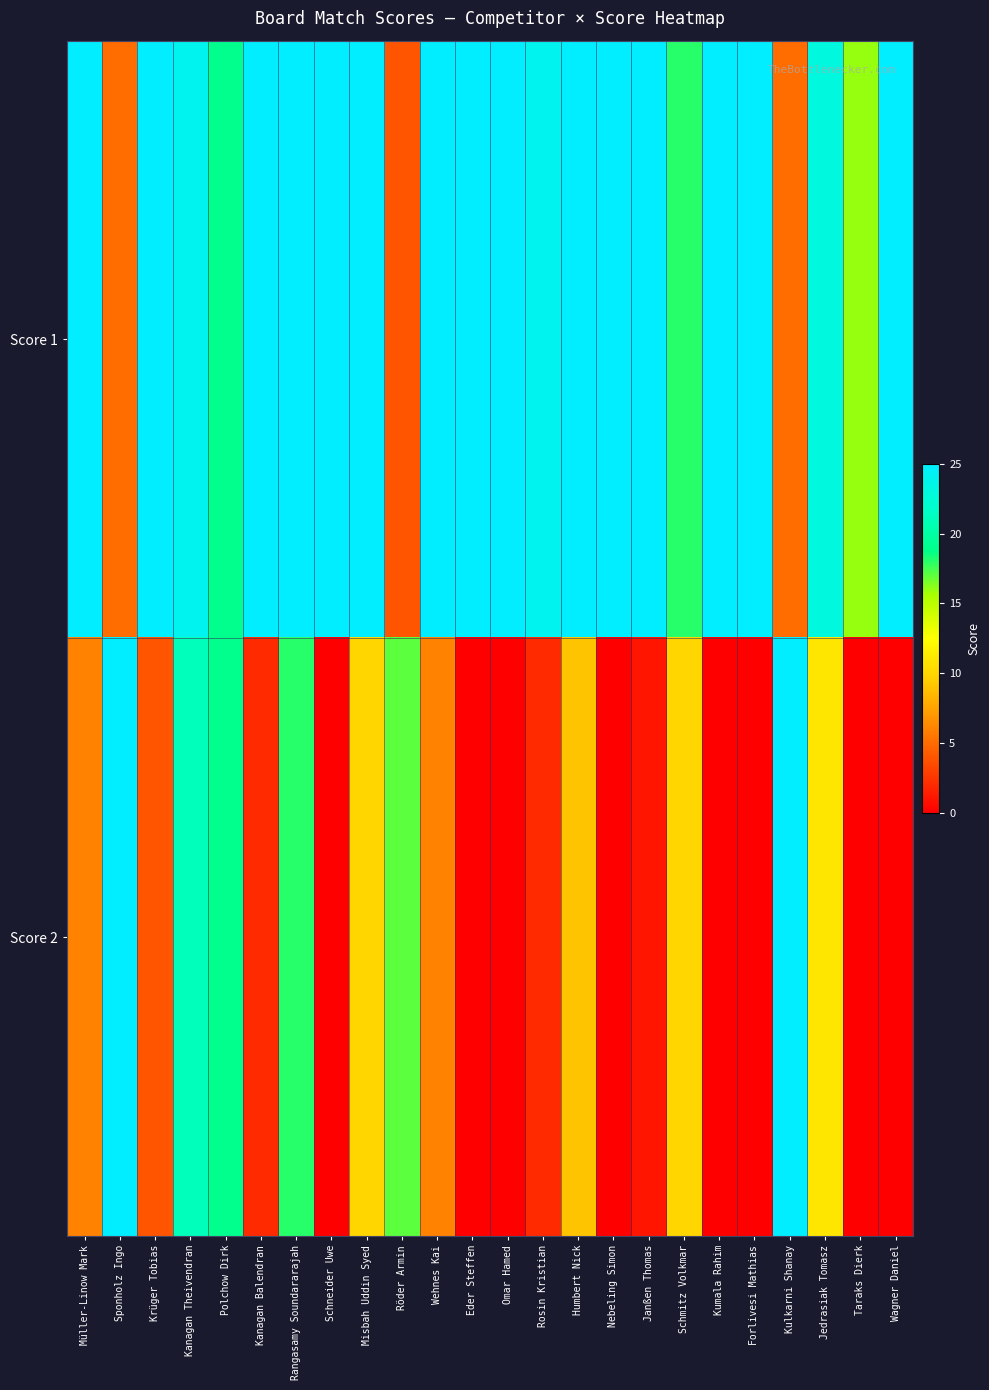

Which has a higher value, Wagner Daniel or Sponholz Ingo?

Wagner Daniel